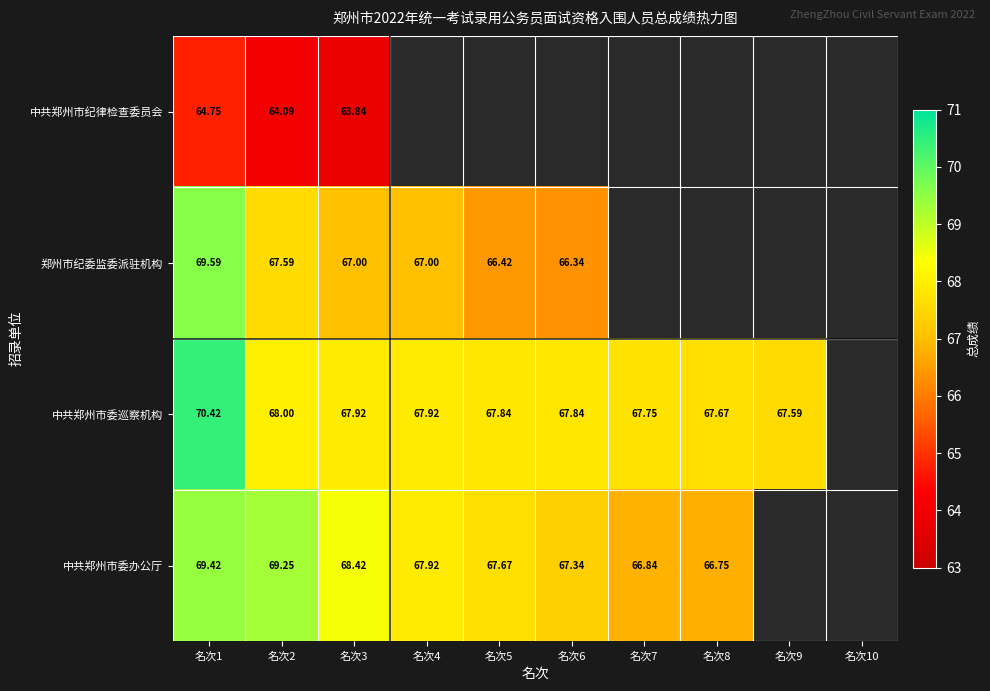

What is the minimum value shown in the chart?

63.8